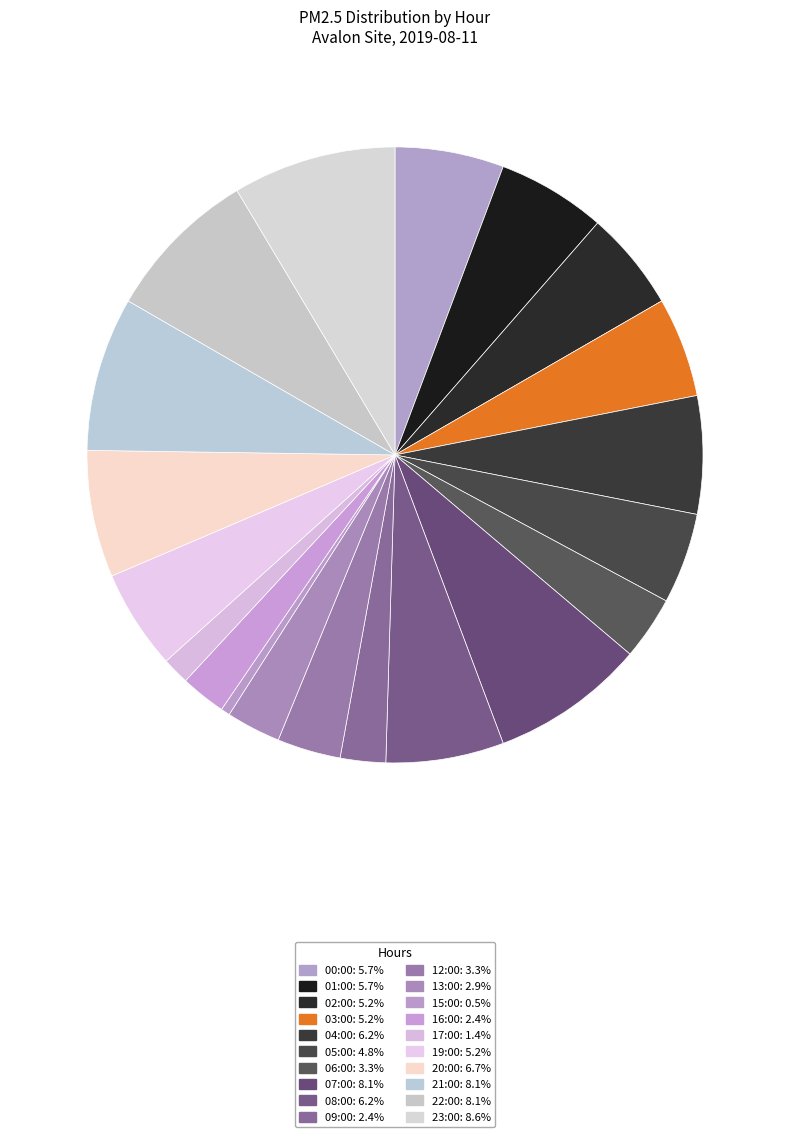

Is there any slice that represents more than half of the pie?

No